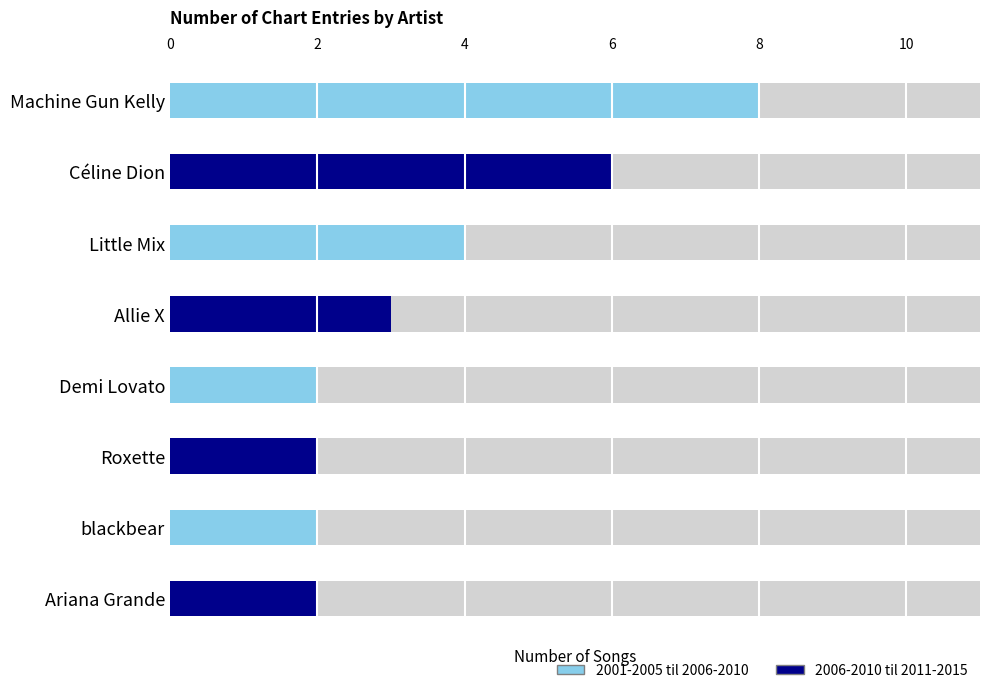

List the series in order of their overall mean, highest first.

2001-2005 til 2006-2010, 2006-2010 til 2011-2015